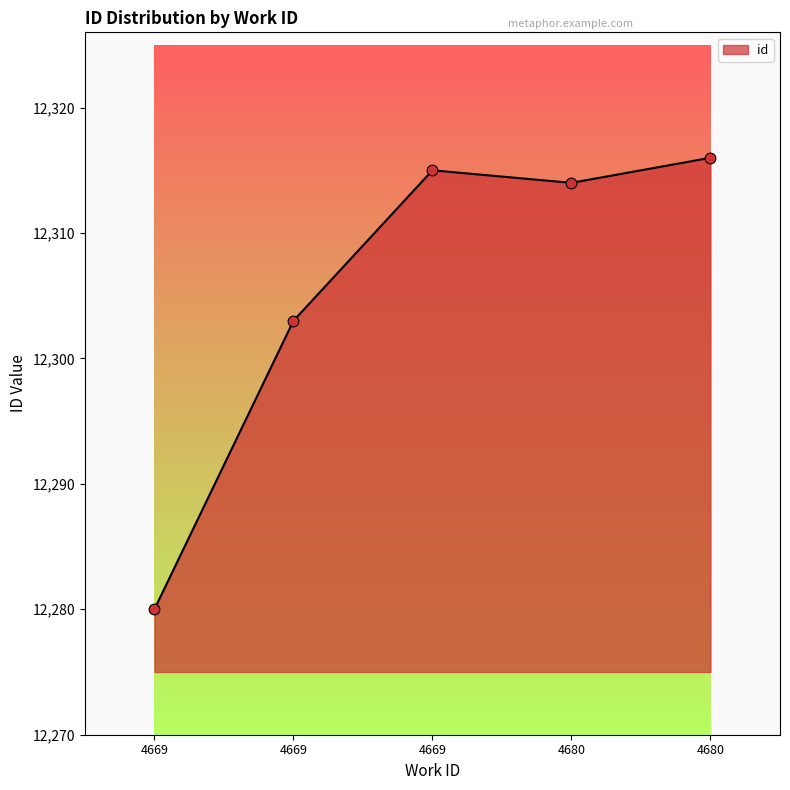

Approximately how many times larger is the value at 4680 compared to 4669?

1.0